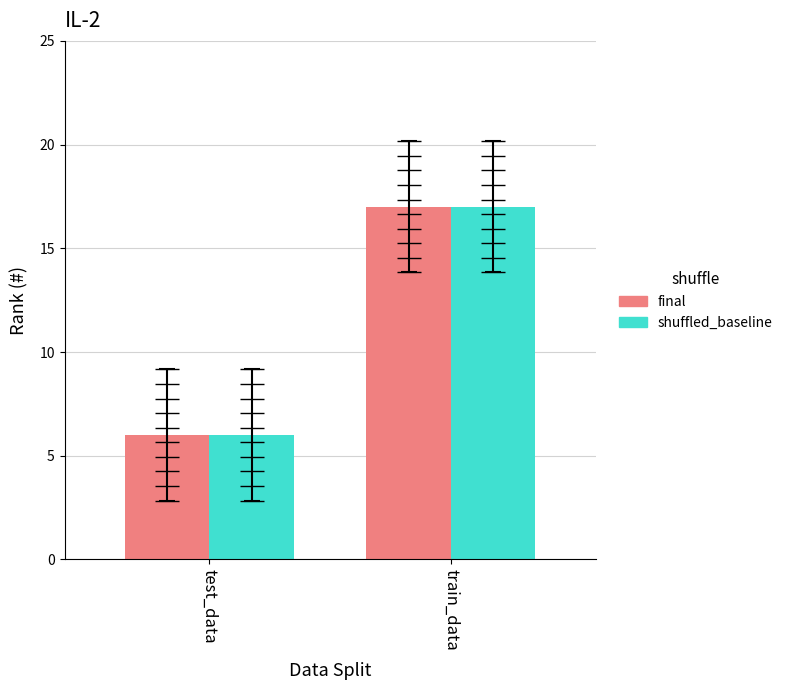

The final series shows 6 at test_data. True or false?

True